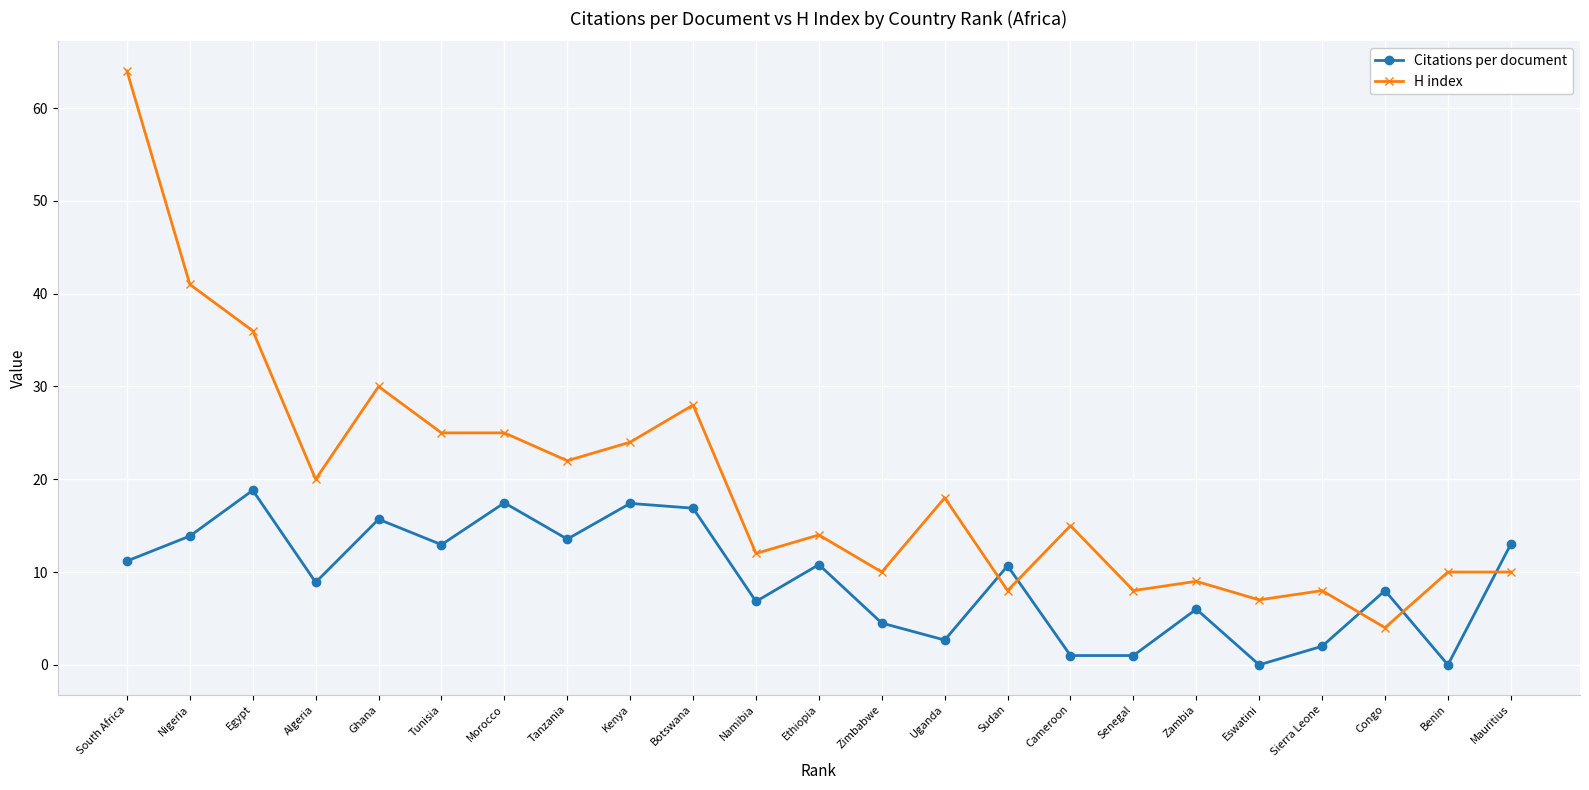

How many lines are shown in the chart?

2